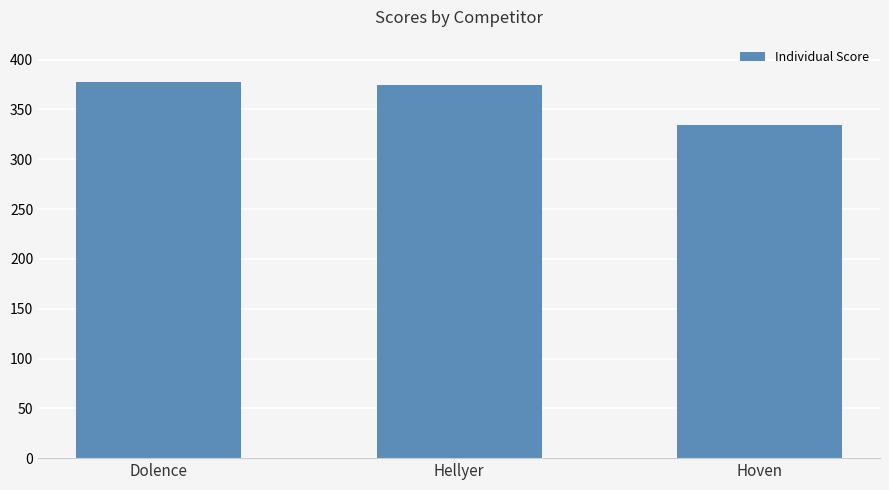

At which category does the chart reach its peak across all series?

Dolence